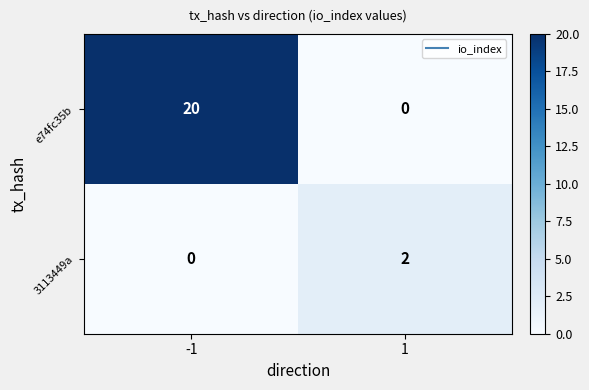

Reading left to right, transcribe all the data shown in this chart.

e74fc35b: 20	0
3113449a: 0	2